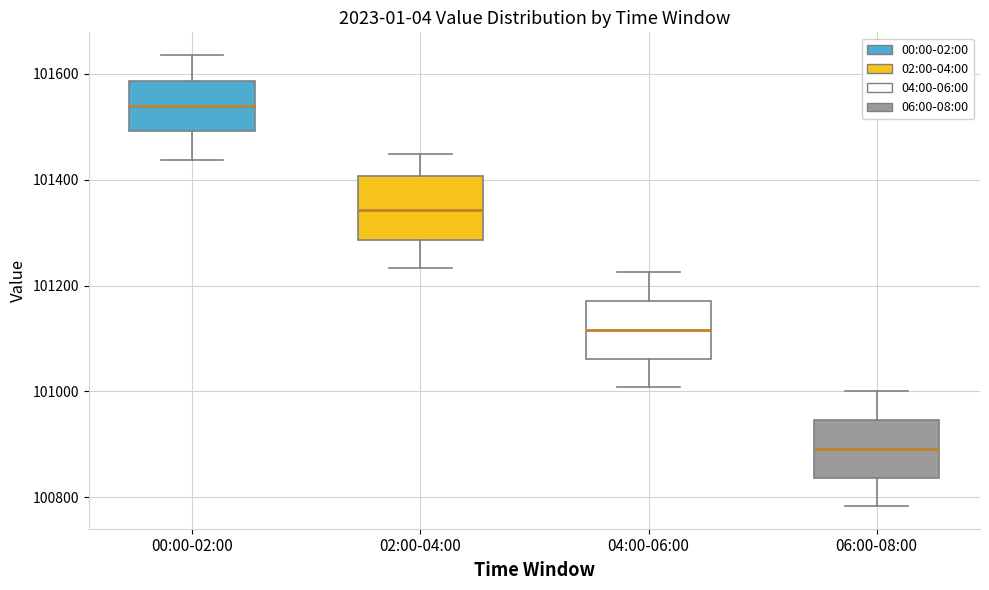

Which box has the lowest median line?

06:00-08:00